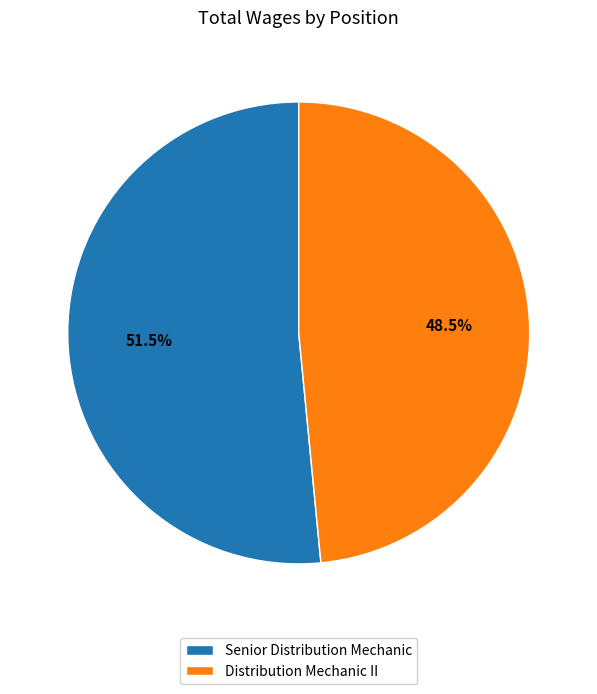

Which slice is the smallest?

Distribution Mechanic II